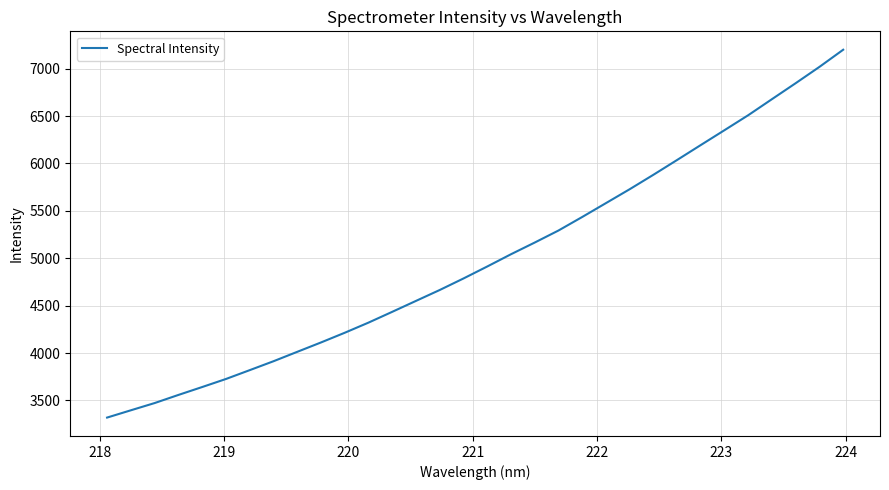

What is the smallest value displayed?

3319.1